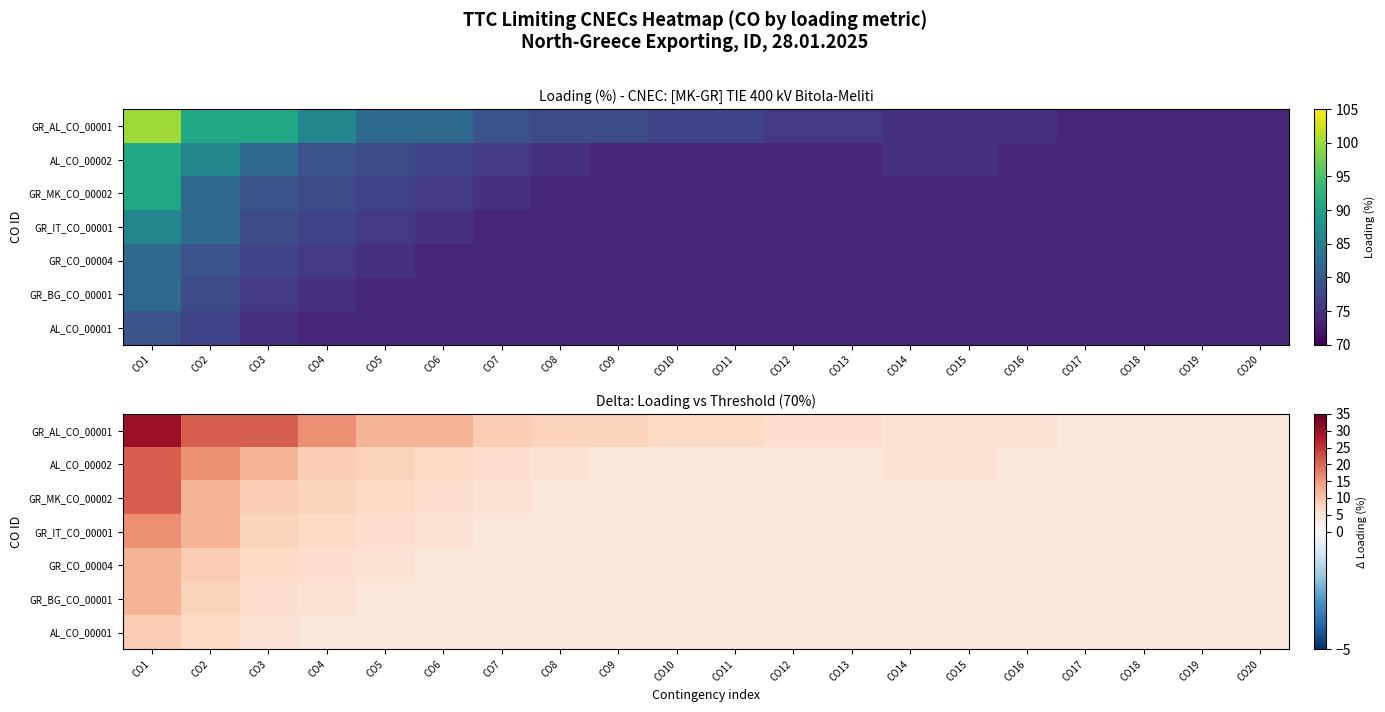

Read the GR_IT_CO_00001 value at CO13, to the nearest 5.

5